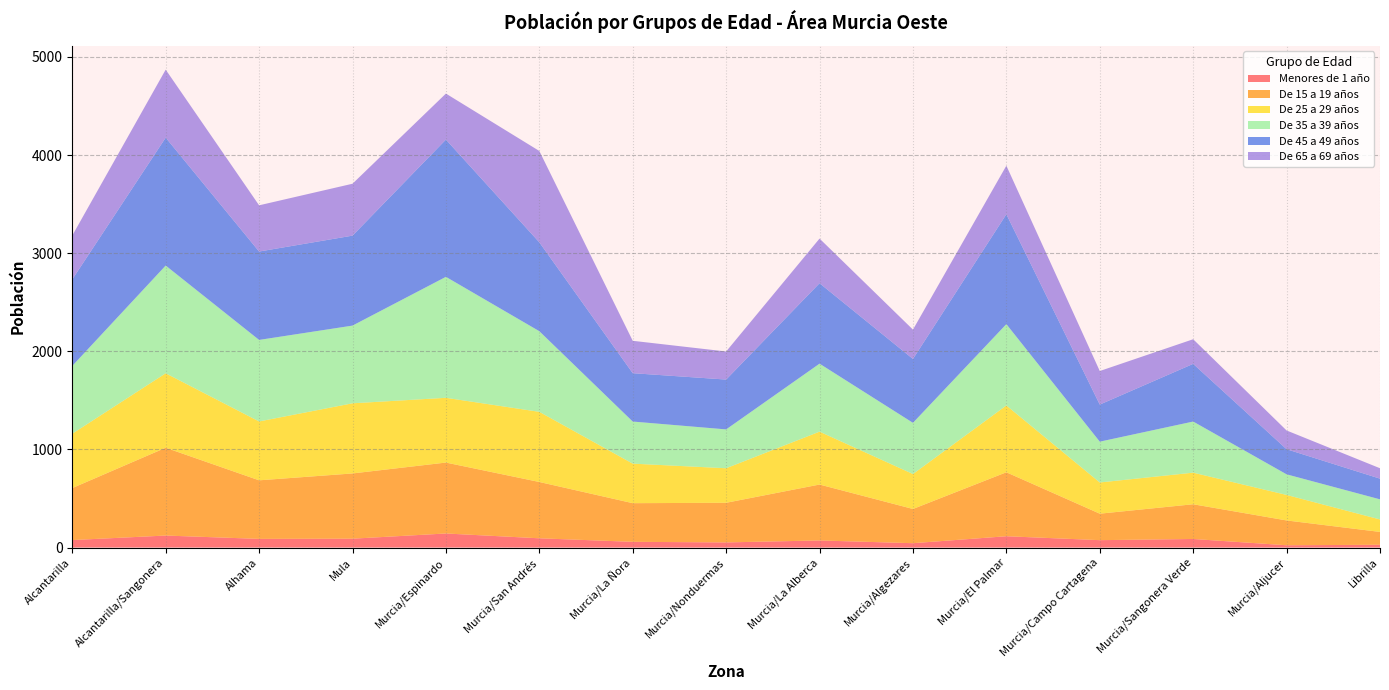

Reading left to right, transcribe all the data shown in this chart.

Menores de 1 año: Alcantarilla=76	Alcantarilla/Sangonera=122	Alhama=88	Mula=90	Murcia/Espinardo=143	Murcia/San Andrés=94	Murcia/La Ñora=58	Murcia/Nonduermas=52	Murcia/La Alberca=72	Murcia/Algezares=44	Murcia/El Palmar=115	Murcia/Campo Cartagena=75	Murcia/Sangonera Verde=87	Murcia/Aljucer=23	Librilla=28
De 15 a 19 años: Alcantarilla=530	Alcantarilla/Sangonera=895	Alhama=597	Mula=665	Murcia/Espinardo=723	Murcia/San Andrés=574	Murcia/La Ñora=394	Murcia/Nonduermas=404	Murcia/La Alberca=570	Murcia/Algezares=349	Murcia/El Palmar=652	Murcia/Campo Cartagena=270	Murcia/Sangonera Verde=354	Murcia/Aljucer=253	Librilla=131
De 25 a 29 años: Alcantarilla=554	Alcantarilla/Sangonera=759	Alhama=600	Mula=715	Murcia/Espinardo=660	Murcia/San Andrés=715	Murcia/La Ñora=403	Murcia/Nonduermas=352	Murcia/La Alberca=539	Murcia/Algezares=356	Murcia/El Palmar=681	Murcia/Campo Cartagena=318	Murcia/Sangonera Verde=322	Murcia/Aljucer=260	Librilla=127
De 35 a 39 años: Alcantarilla=691	Alcantarilla/Sangonera=1098	Alhama=831	Mula=792	Murcia/Espinardo=1233	Murcia/San Andrés=822	Murcia/La Ñora=429	Murcia/Nonduermas=396	Murcia/La Alberca=693	Murcia/Algezares=522	Murcia/El Palmar=829	Murcia/Campo Cartagena=416	Murcia/Sangonera Verde=521	Murcia/Aljucer=210	Librilla=205
De 45 a 49 años: Alcantarilla=882	Alcantarilla/Sangonera=1304	Alhama=901	Mula=917	Murcia/Espinardo=1399	Murcia/San Andrés=906	Murcia/La Ñora=493	Murcia/Nonduermas=508	Murcia/La Alberca=820	Murcia/Algezares=651	Murcia/El Palmar=1120	Murcia/Campo Cartagena=378	Murcia/Sangonera Verde=588	Murcia/Aljucer=256	Librilla=211
De 65 a 69 años: Alcantarilla=447	Alcantarilla/Sangonera=693	Alhama=471	Mula=529	Murcia/Espinardo=469	Murcia/San Andrés=931	Murcia/La Ñora=330	Murcia/Nonduermas=286	Murcia/La Alberca=455	Murcia/Algezares=299	Murcia/El Palmar=495	Murcia/Campo Cartagena=342	Murcia/Sangonera Verde=251	Murcia/Aljucer=191	Librilla=106